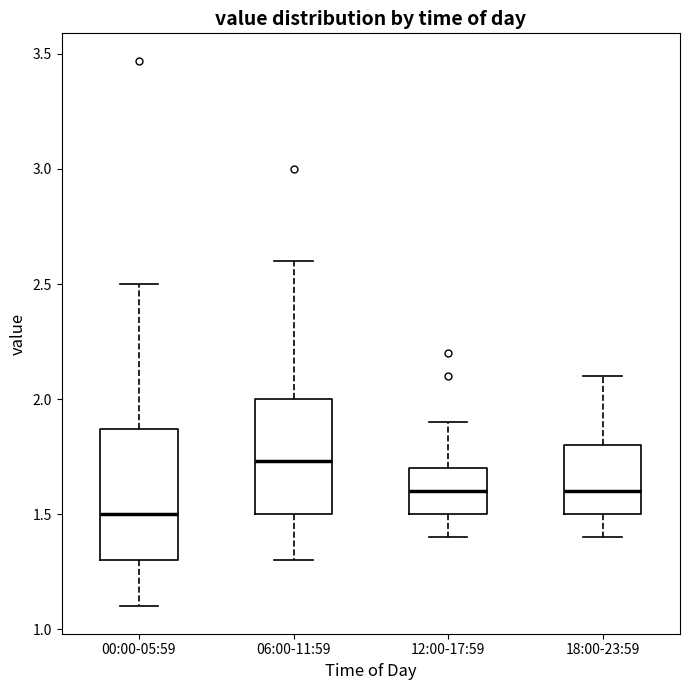

Which box's median line is the lowest?

00:00-05:59